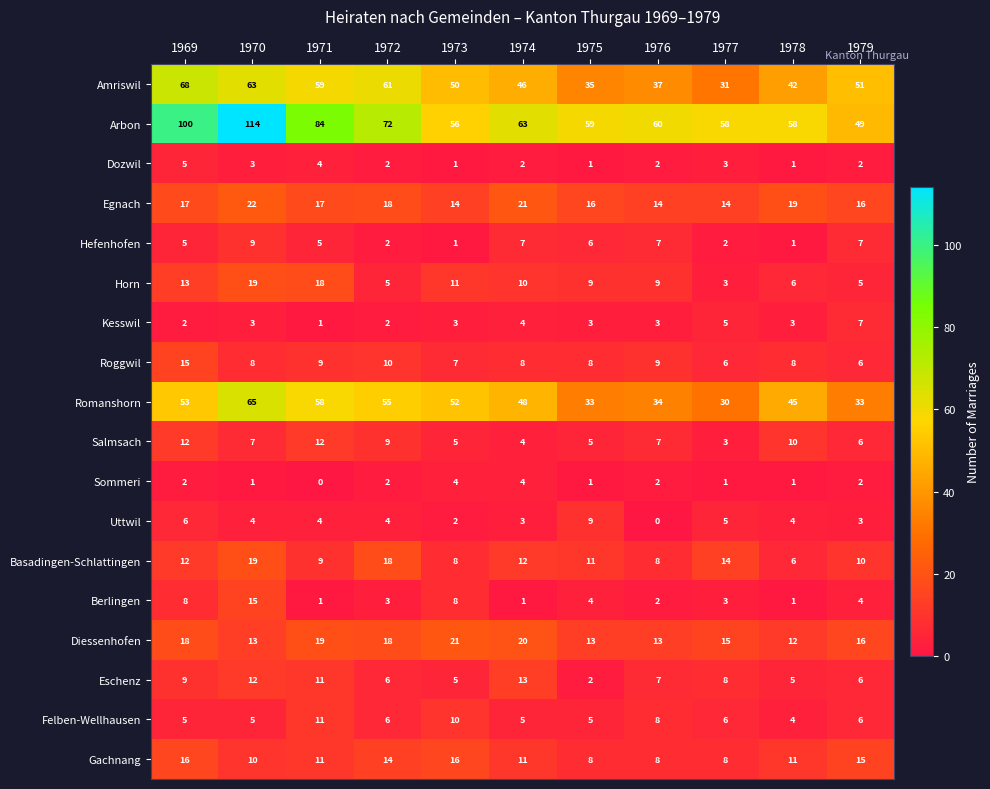

What is the spread (max minus min) of values at 1976?

60